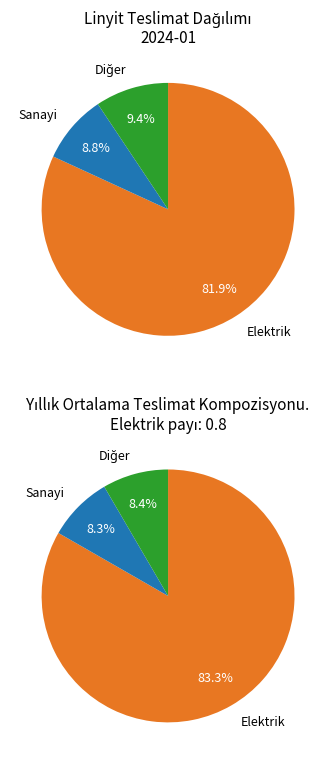

The Sanayi slice represents 9% of the pie. True or false?

True